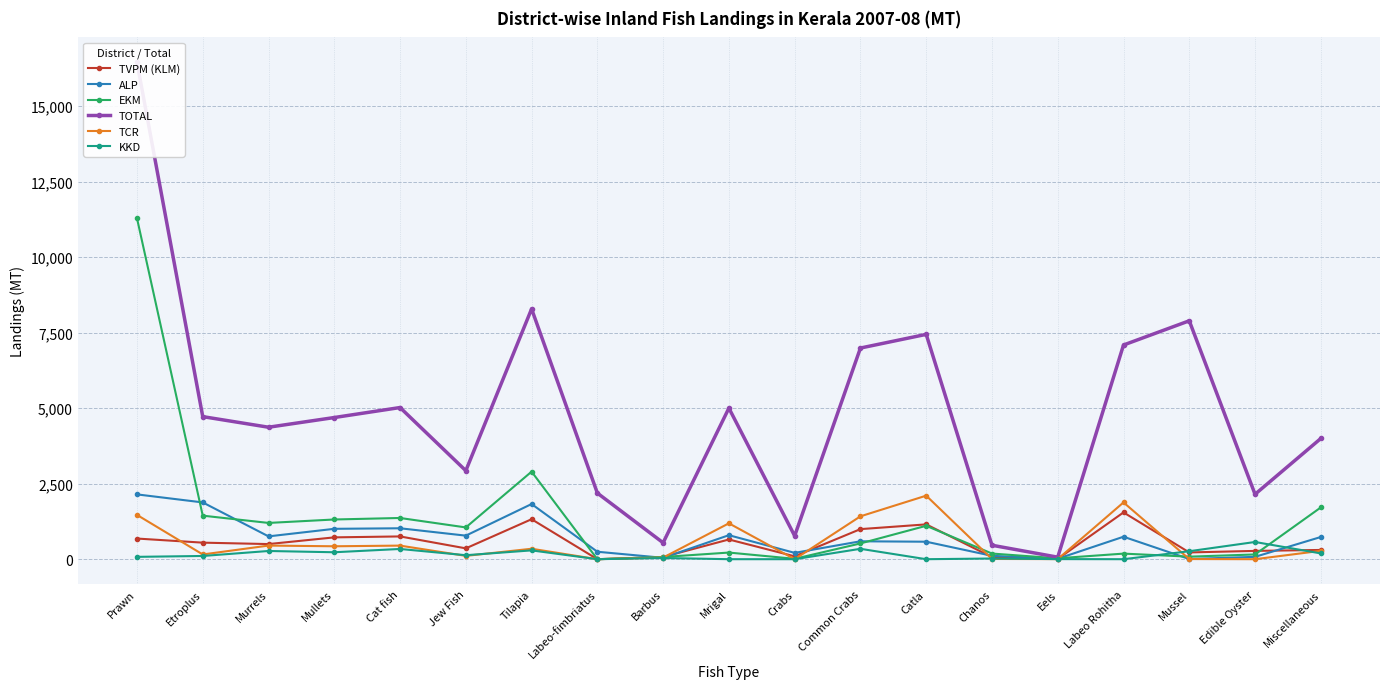

Which series has the largest range (max minus min)?

TOTAL